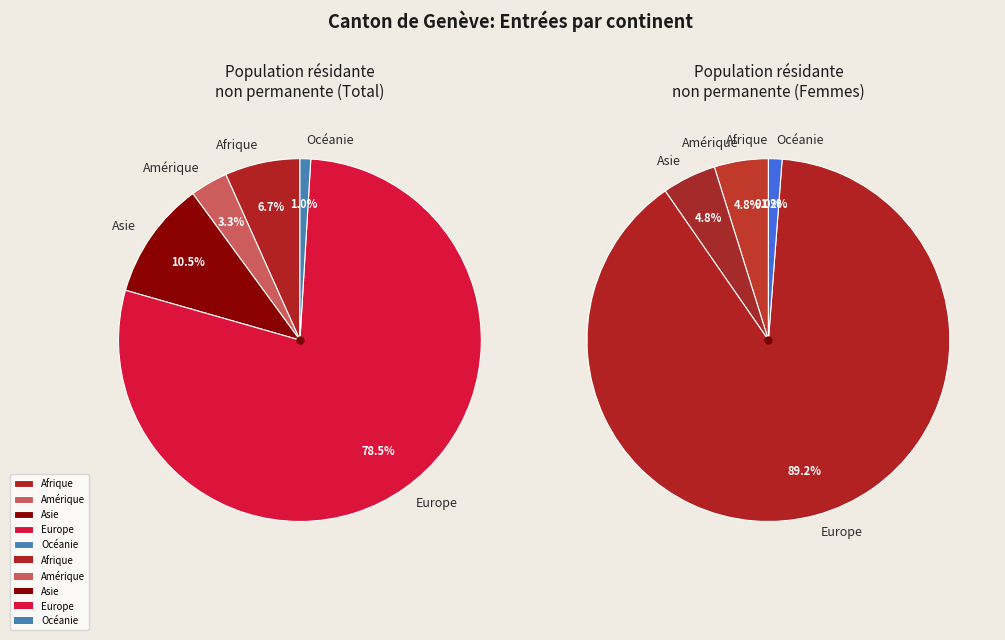

Does Amérique represent more than half of the total?

No